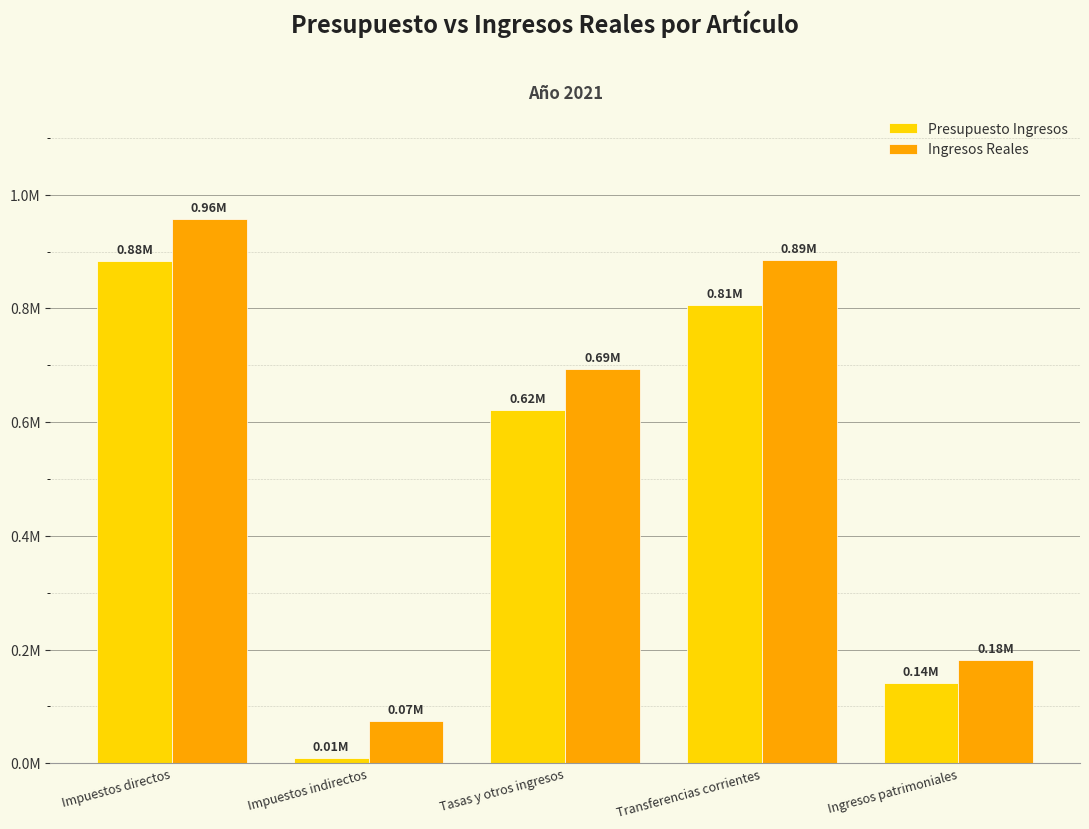

At which category is the sum across all series the highest?

Impuestos directos